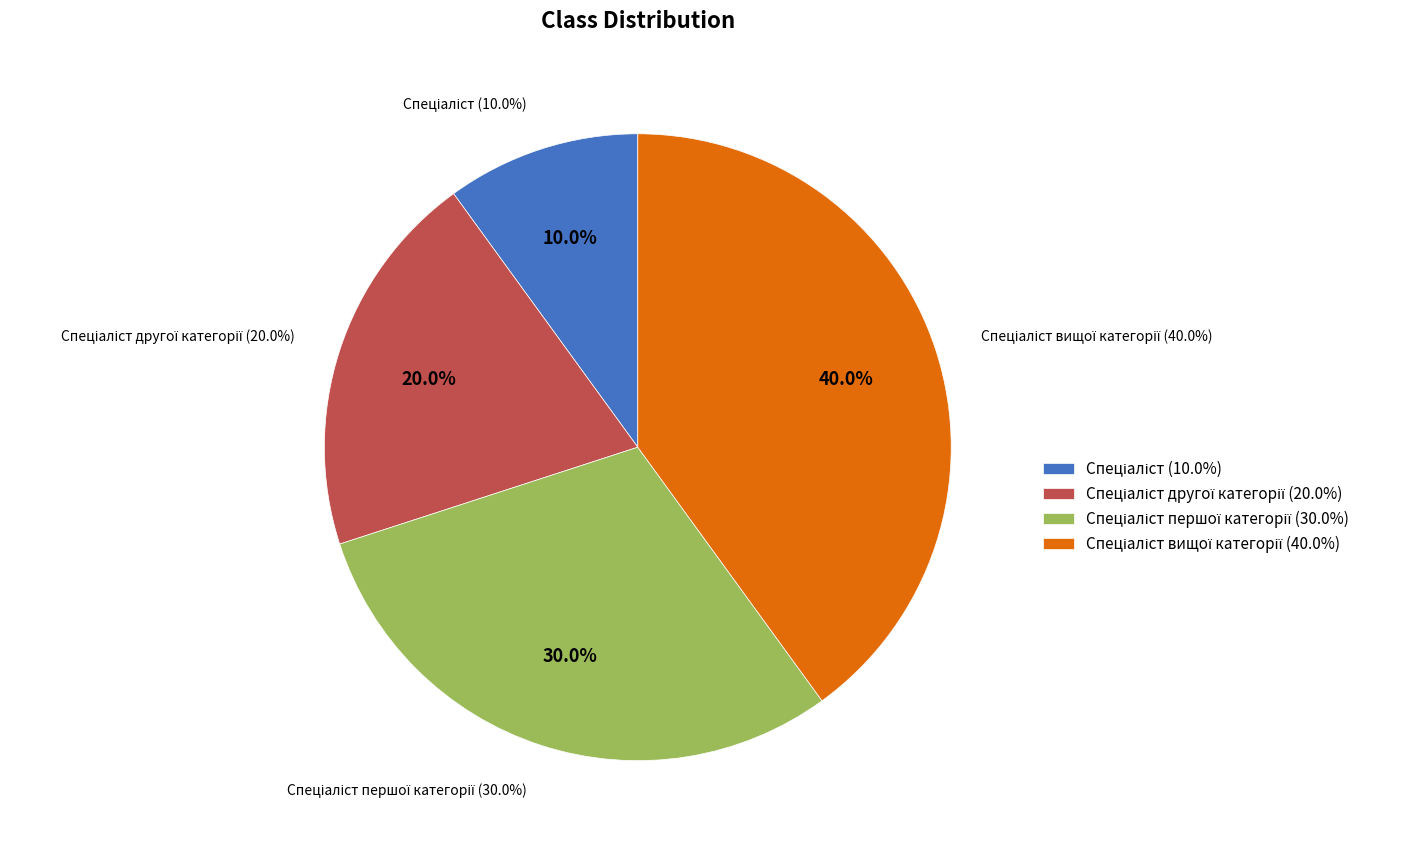

What is the smallest slice in the pie chart?

Спеціаліст